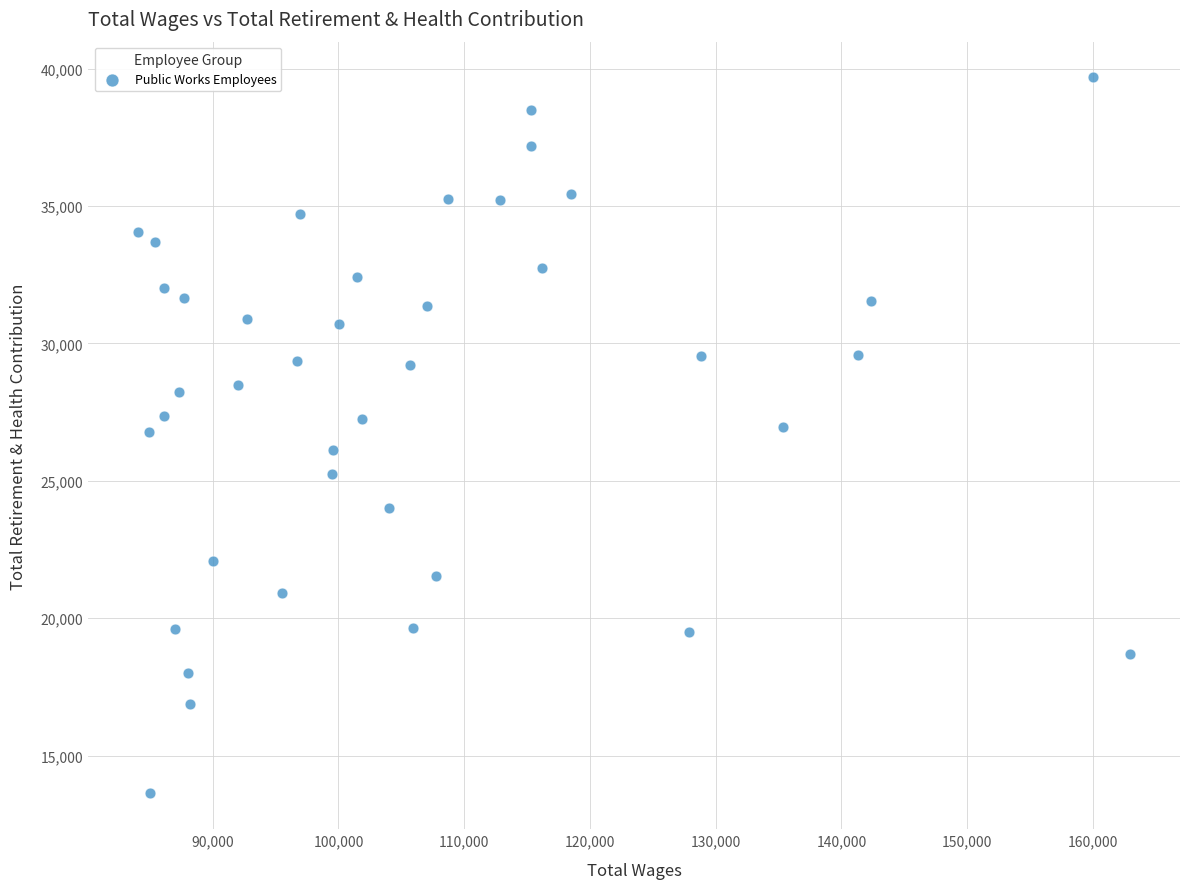

What is the range of X values (max minus min)?

78921